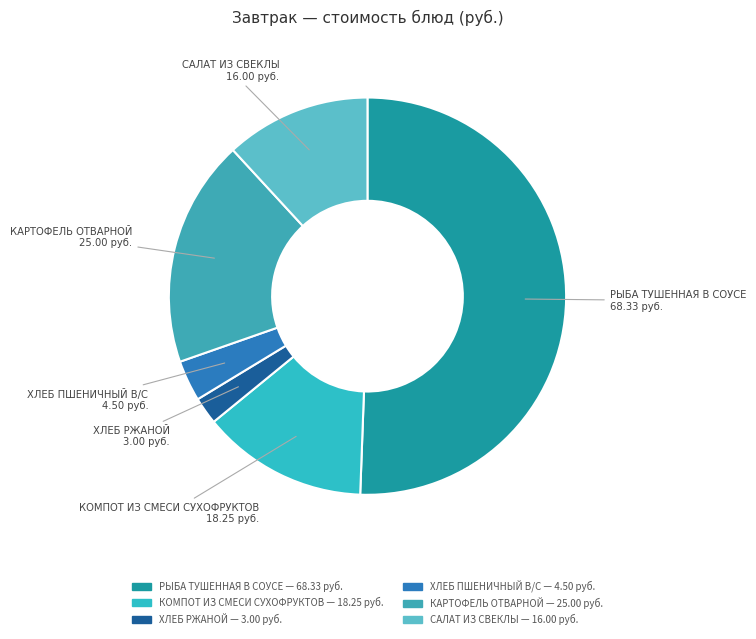

Is there any slice that represents more than half of the pie?

Yes